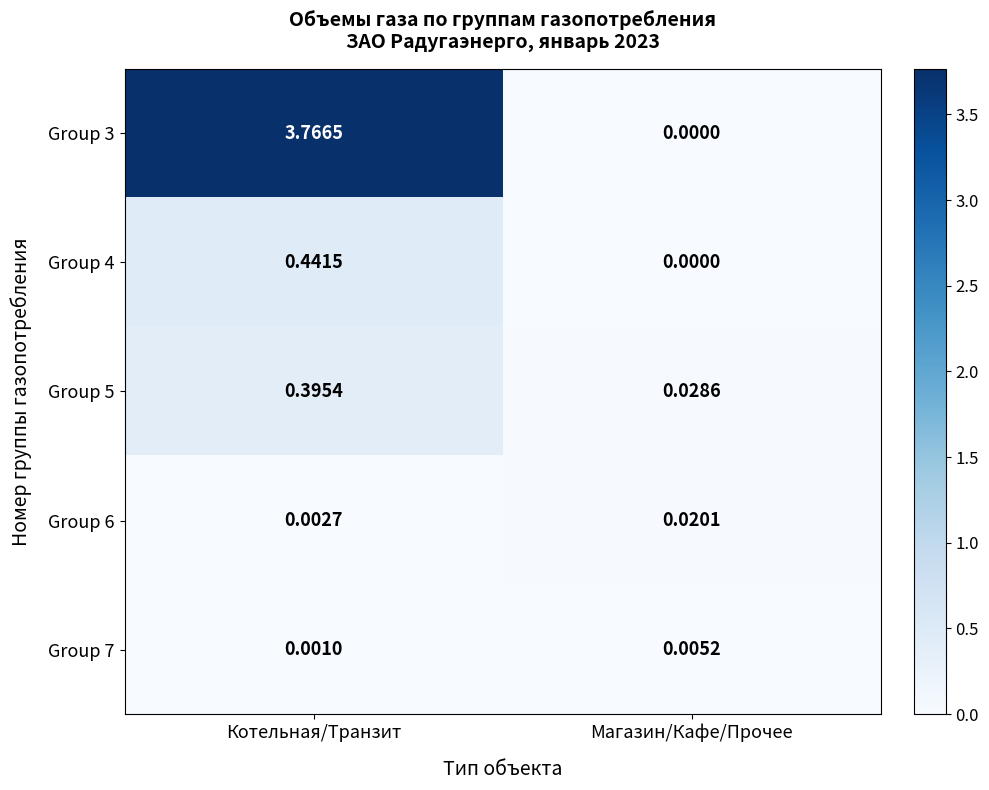

At how many categories does at least one series exceed 0?

2